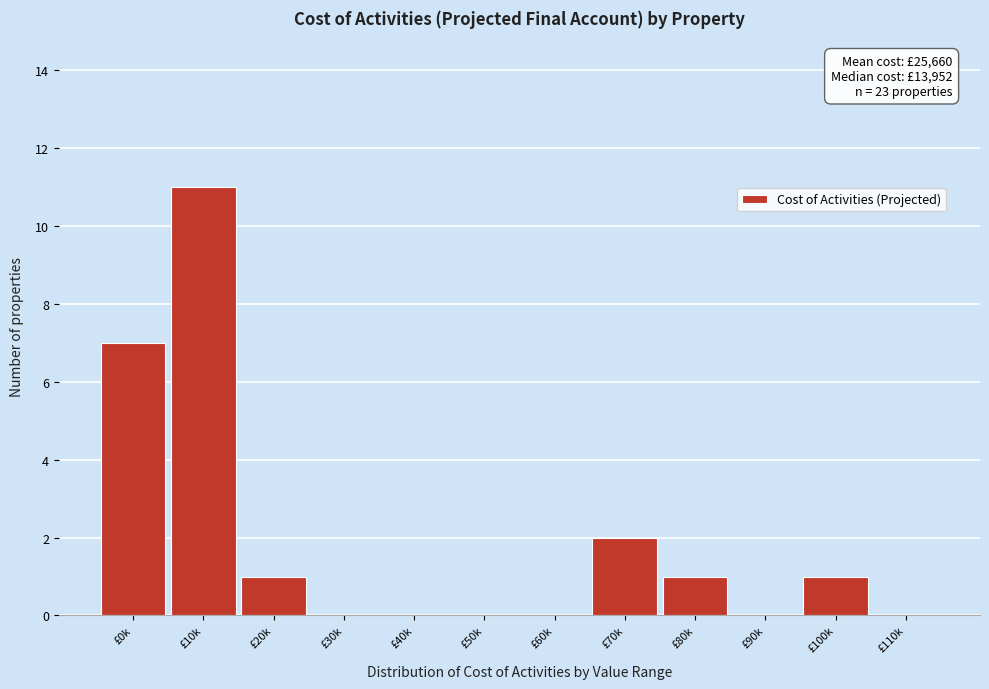

Reading left to right, transcribe all the data shown in this chart.

£0k=7	£10k=11	£20k=1	£30k=0	£40k=0	£50k=0	£60k=0	£70k=2	£80k=1	£90k=0	£100k=1	£110k=0